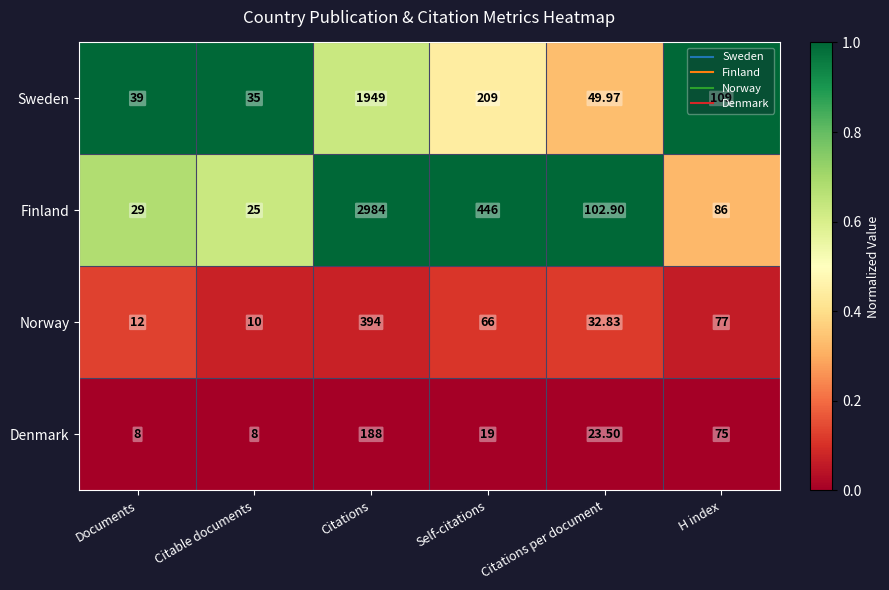

Rank the series by their maximum value, from lowest to highest.

Denmark, Norway, Sweden, Finland